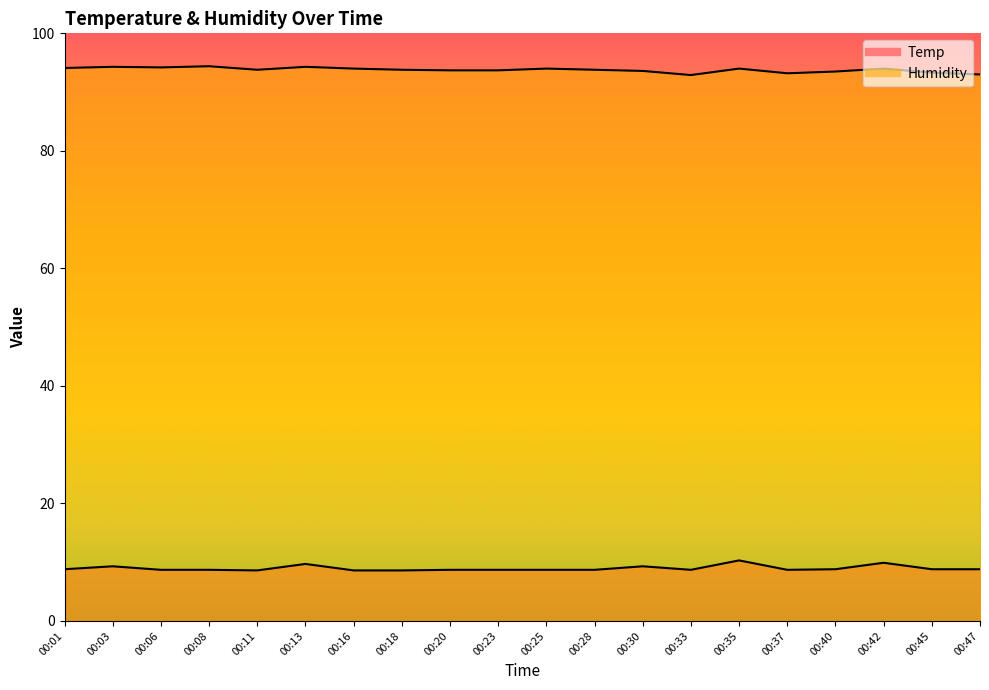

What is the approximate value of Humidity at 00:01?

94.1